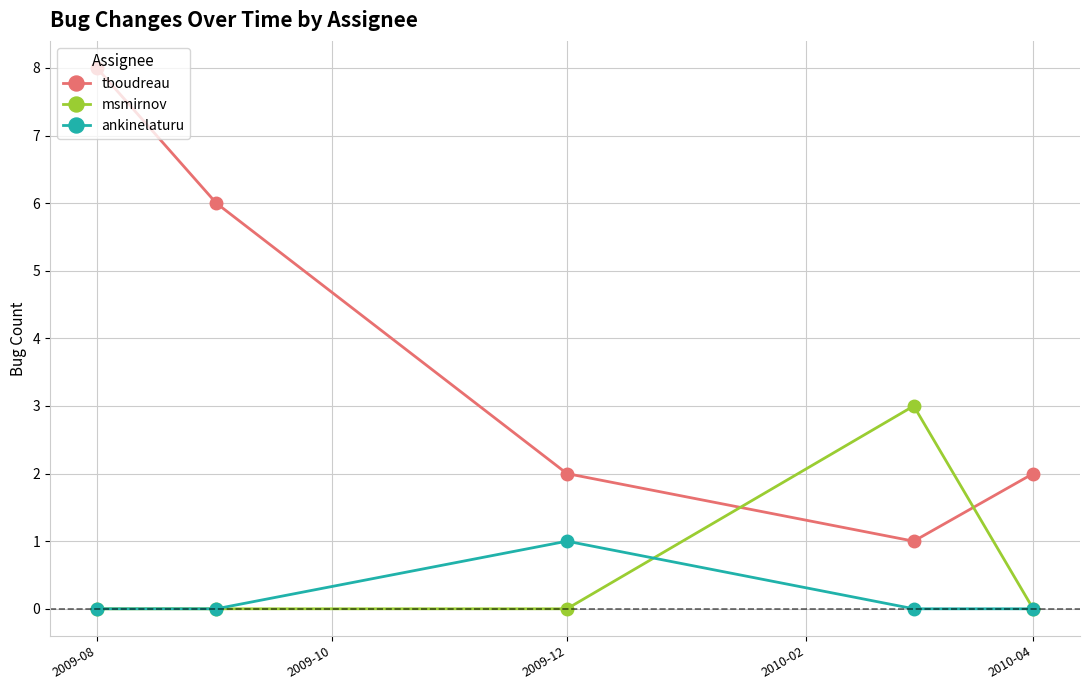

True or false: ankinelaturu and tboudreau cross at least once.

False